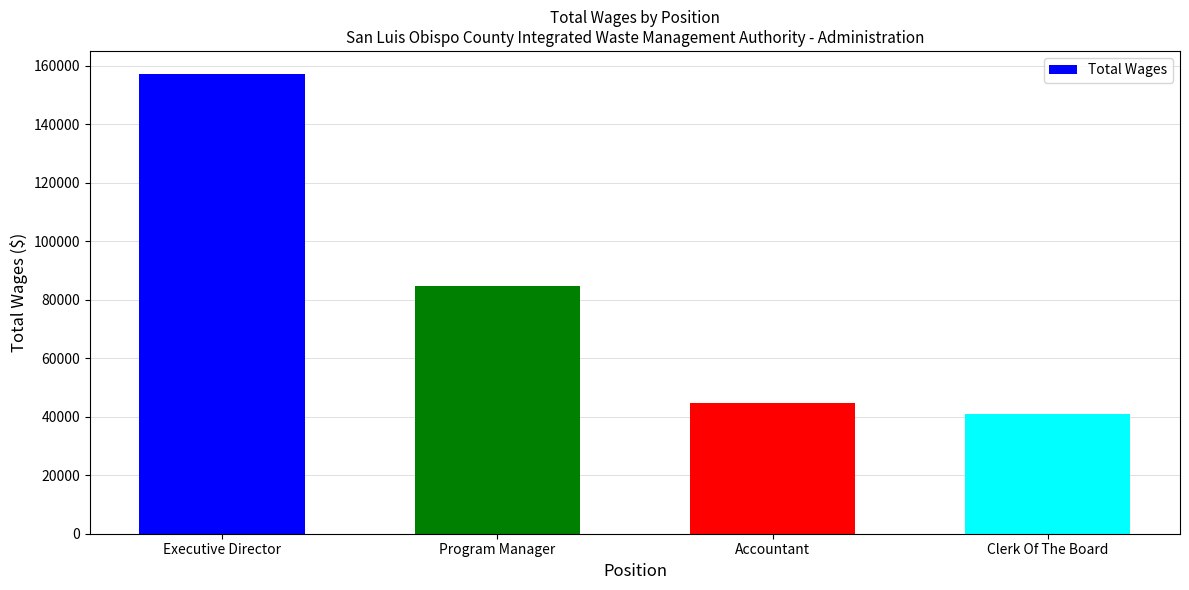

Does the chart contain stacked bars?

No